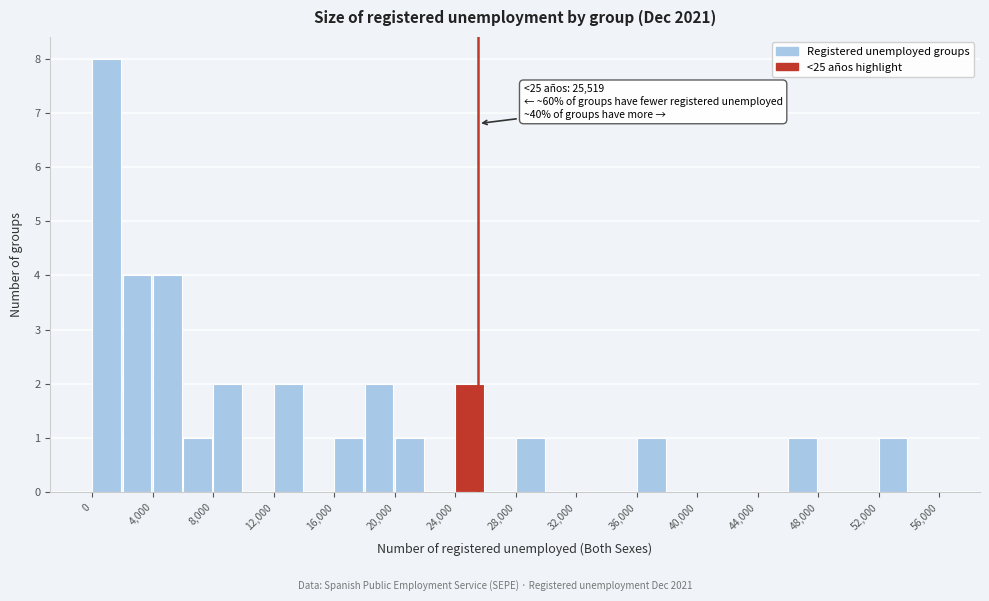

Over which range of the x-axis is the bar tallest?

0 to 2000